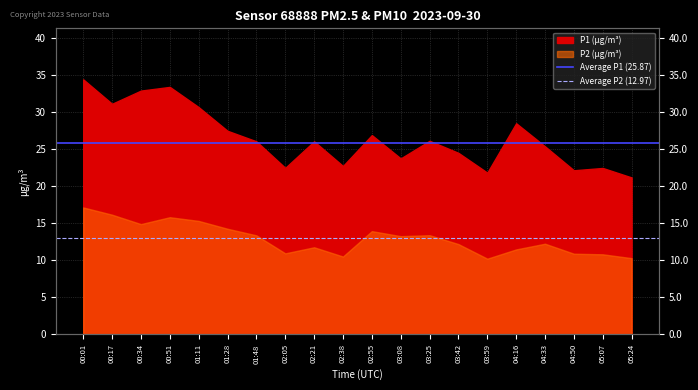

List the series in order of their overall mean, highest first.

Average P1 (25.87), Average P2 (12.97)